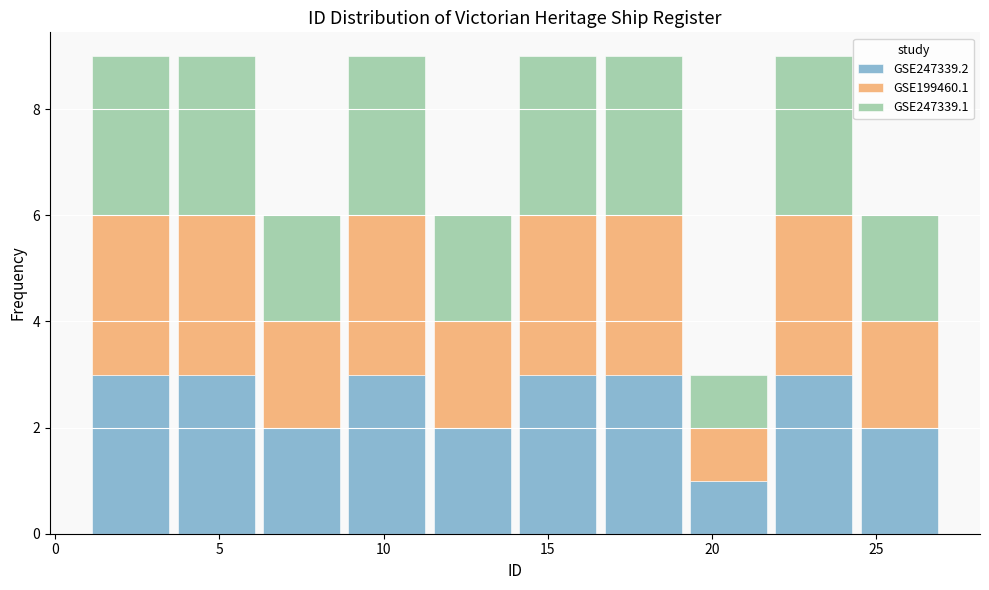

Reading left to right, list every stacked bar in this chart as the range it spans on the x-axis followed by its total height. Neither the bar edges nor the heights are printed on the chart, so give them approximately, as read against the axes.

1.0 to 3.6: 9
3.6 to 6.2: 9
6.2 to 8.8: 6
8.8 to 11.4: 9
11.4 to 14.0: 6
14.0 to 16.6: 9
16.6 to 19.2: 9
19.2 to 21.8: 3
21.8 to 24.4: 9
24.4 to 27.0: 6